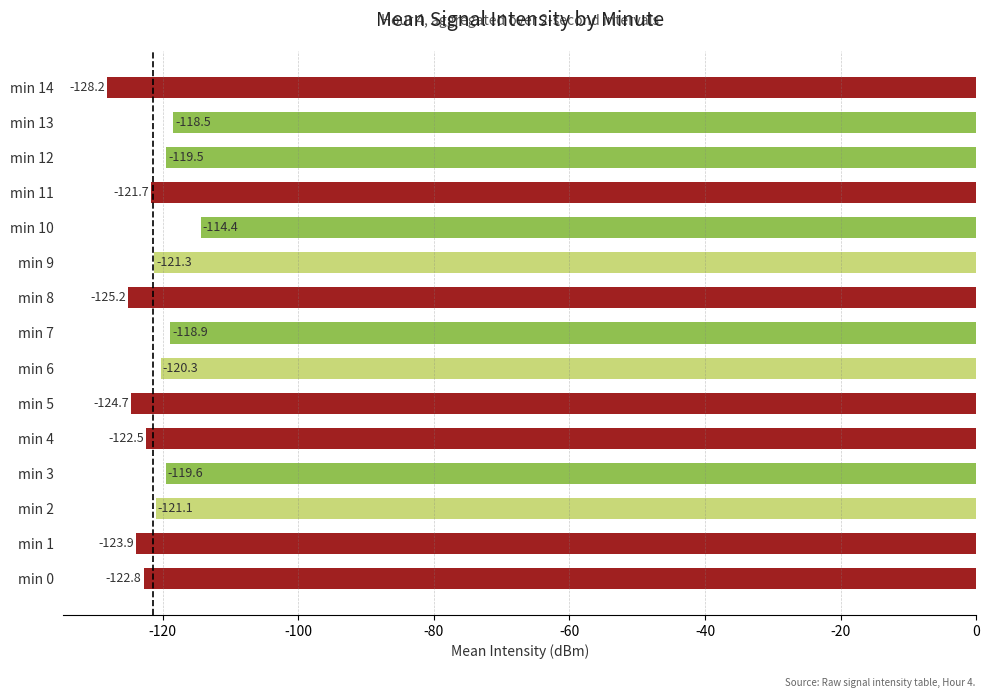

At which category does the chart reach its peak across all series?

min 10